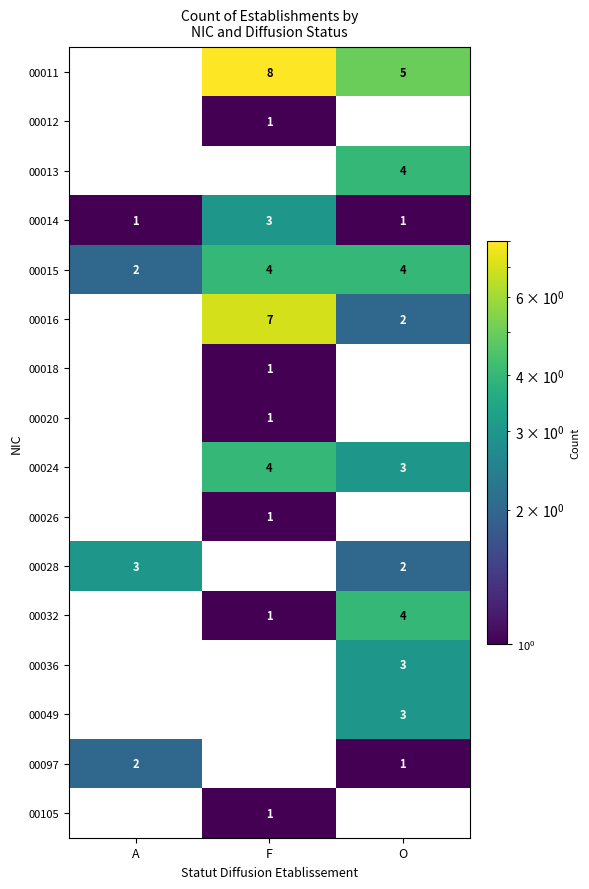

Is the value of 00011 at F greater than the value of 00036 at O?

Yes